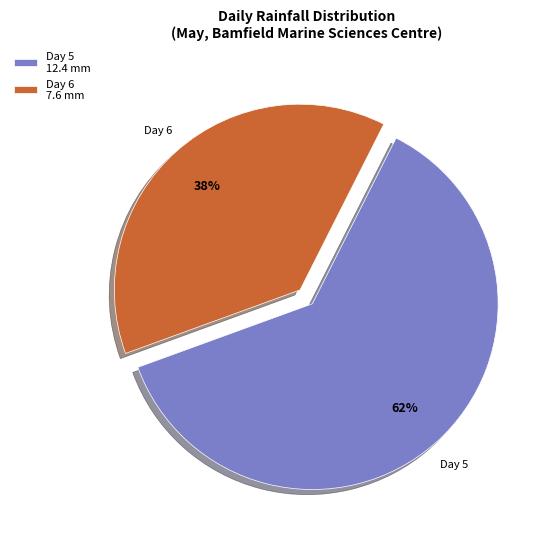

True or false: Day 5 accounts for 53% of the total.

False